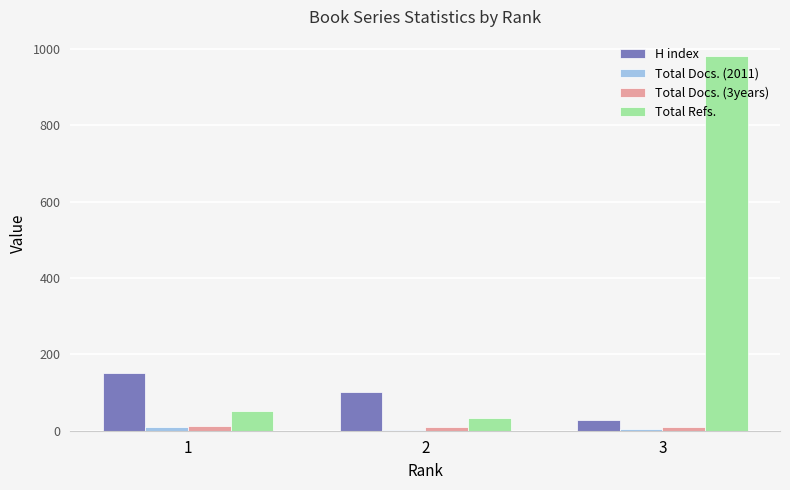

How many groups of bars are there?

3